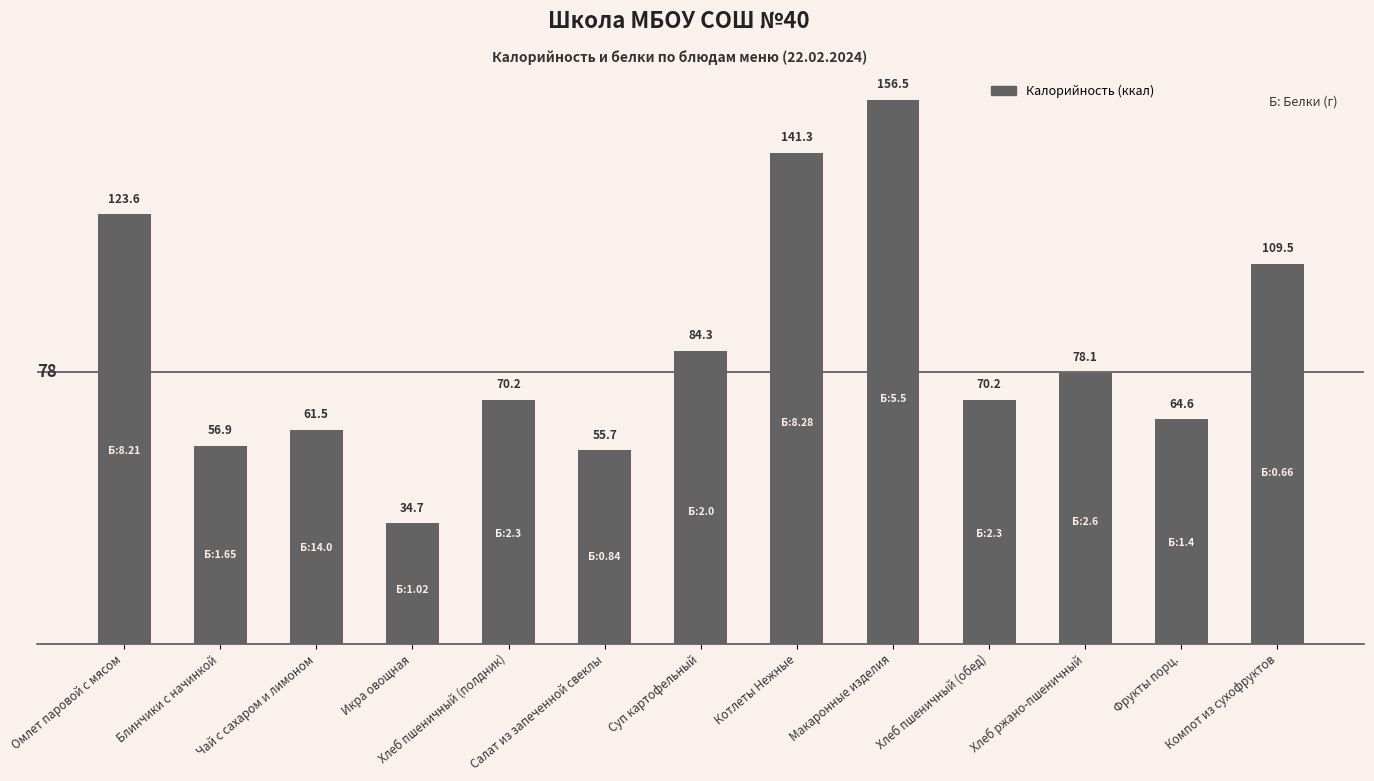

Reading right to left, what are all the values shown in this chart?

109.5	64.6	78.1	70.2	156.5	141.3	84.3	55.7	70.2	34.7	61.5	56.9	123.6